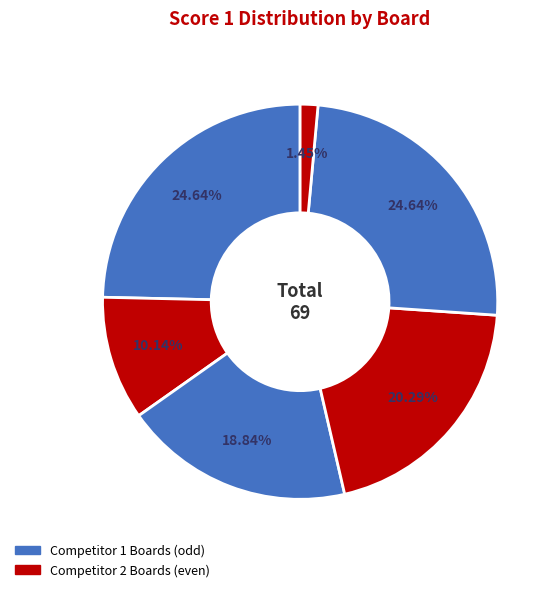

How many slices are in this pie chart?

6